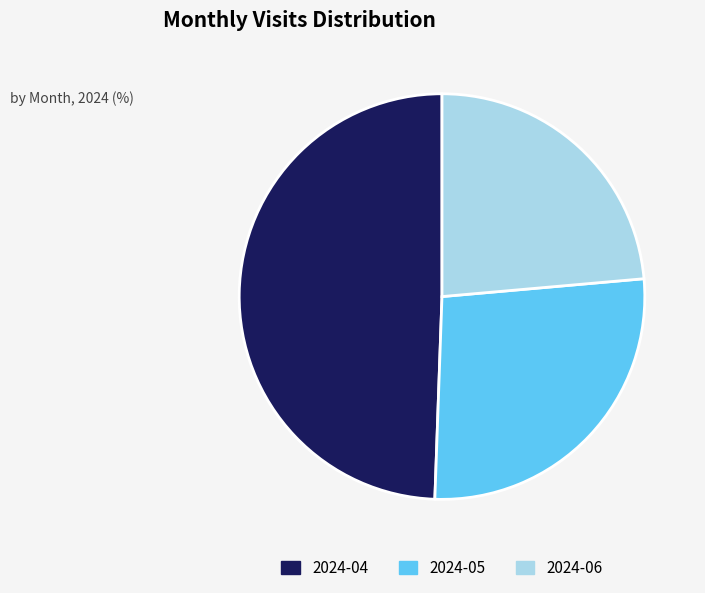

How many slices are in this pie chart?

3